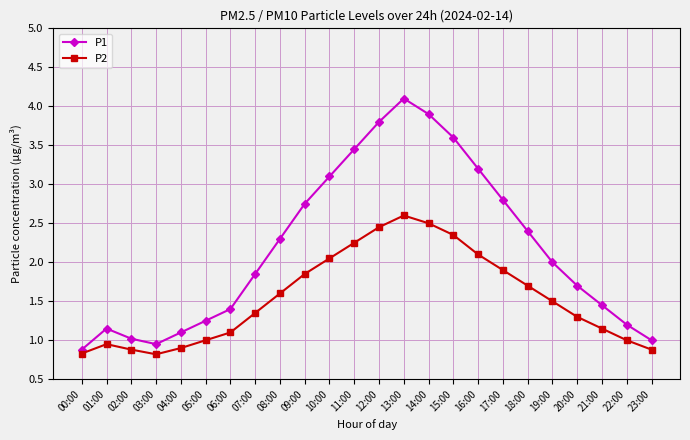

What is the difference between the maximum and second lowest values in the P2 series?

1.8